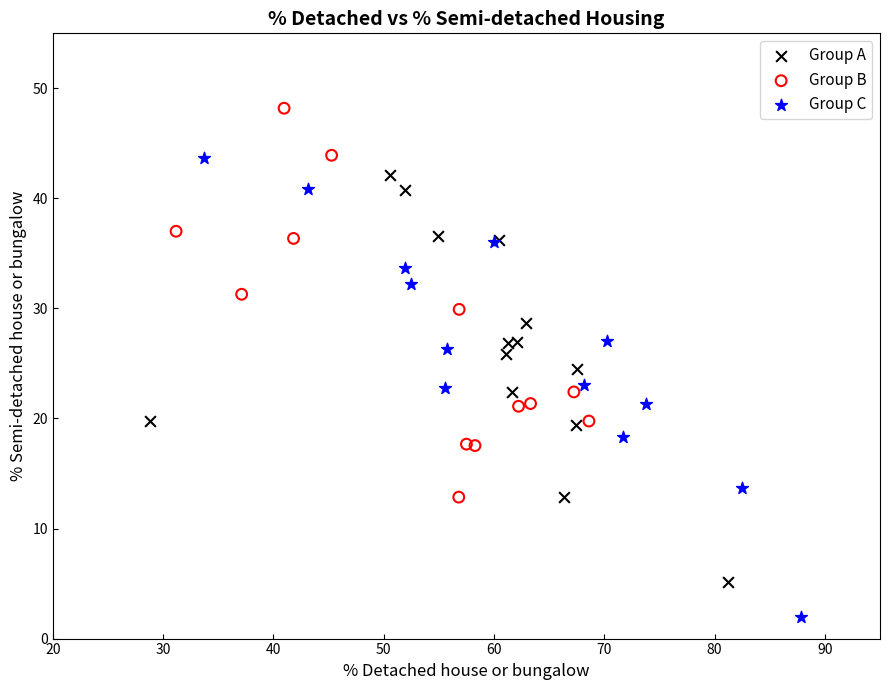

Which series contains the lowest Y value?

Group C